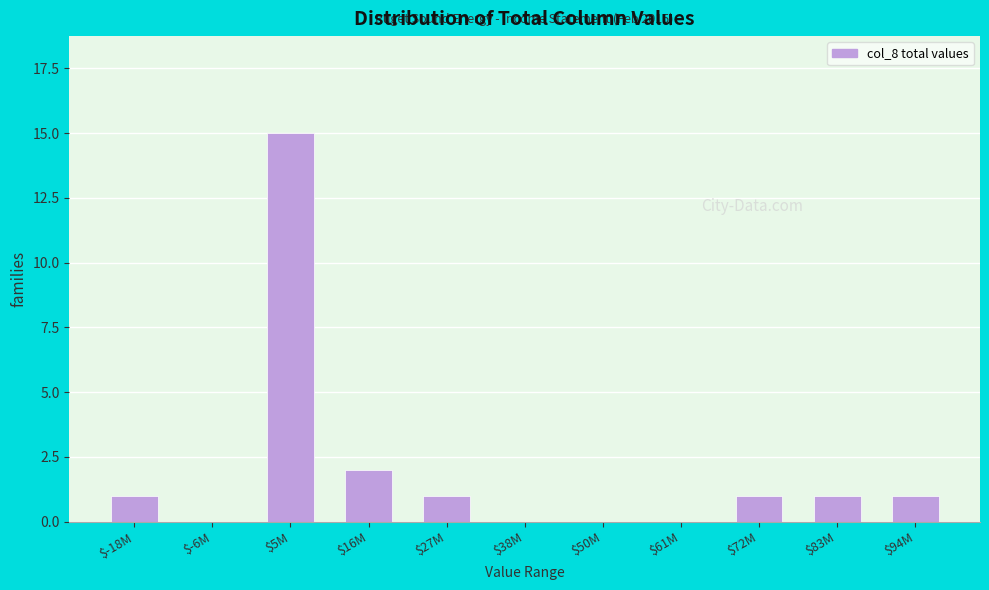

The chart shows a value of 1 at $72M. True or false?

True